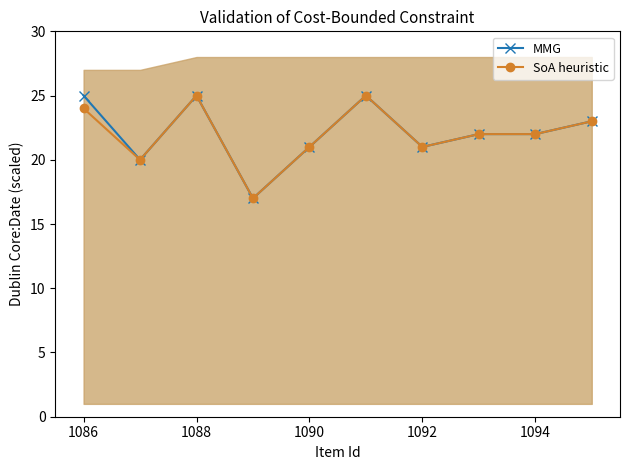

True or false: SoA heuristic has a value of 21 at 1090.

True